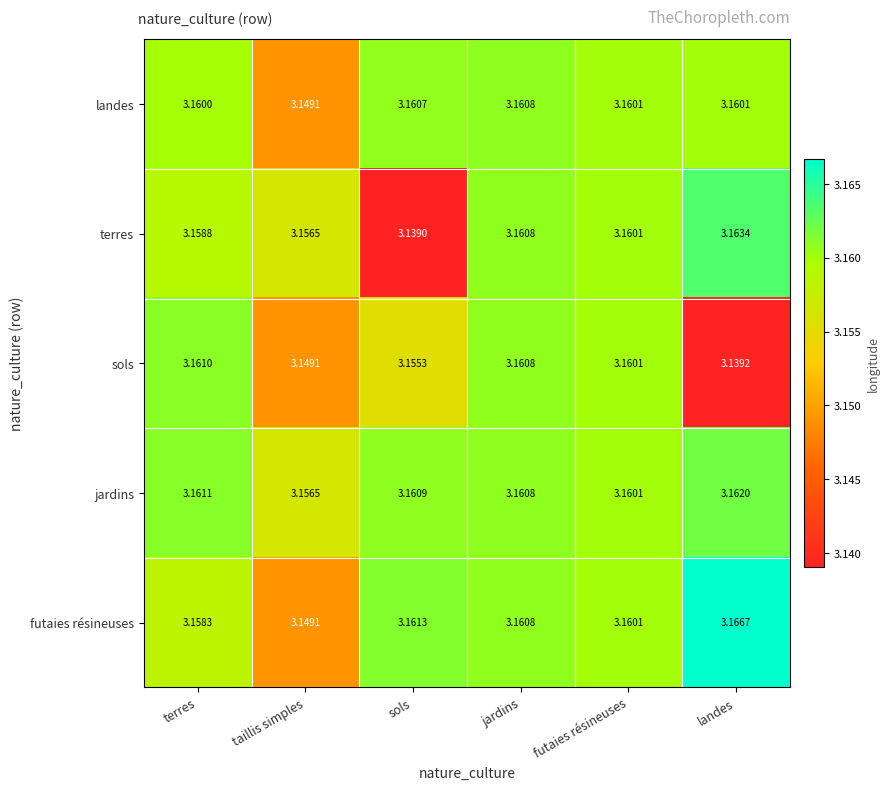

How many distinct data groups are displayed?

5